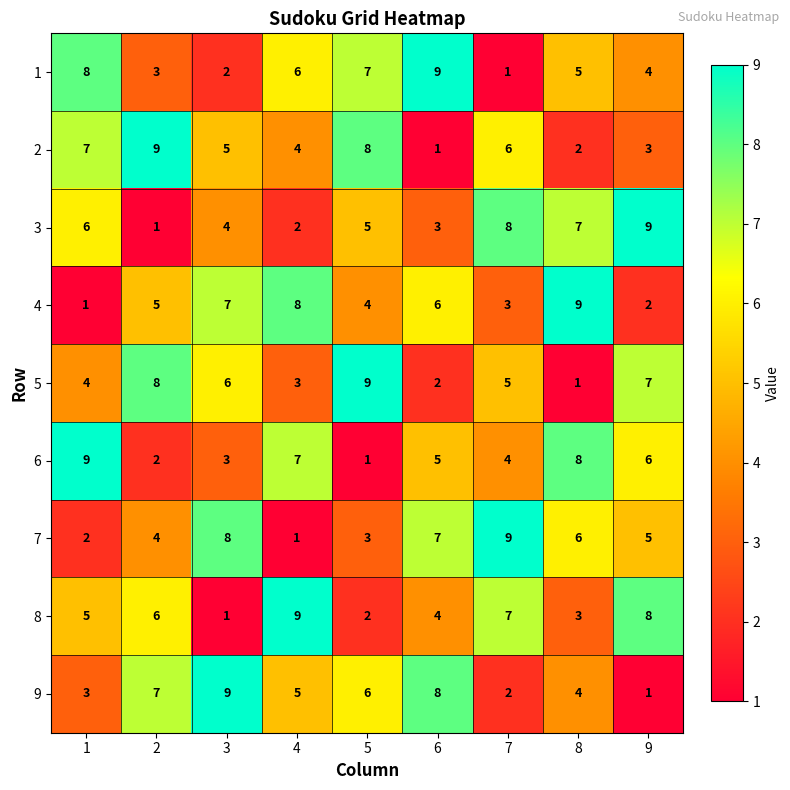

What is the spread (max minus min) of values at 2?

8